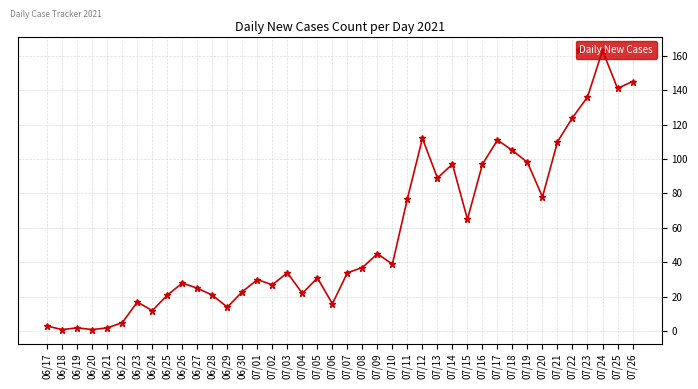

Is it true that the value at 06/25 is 21?

True